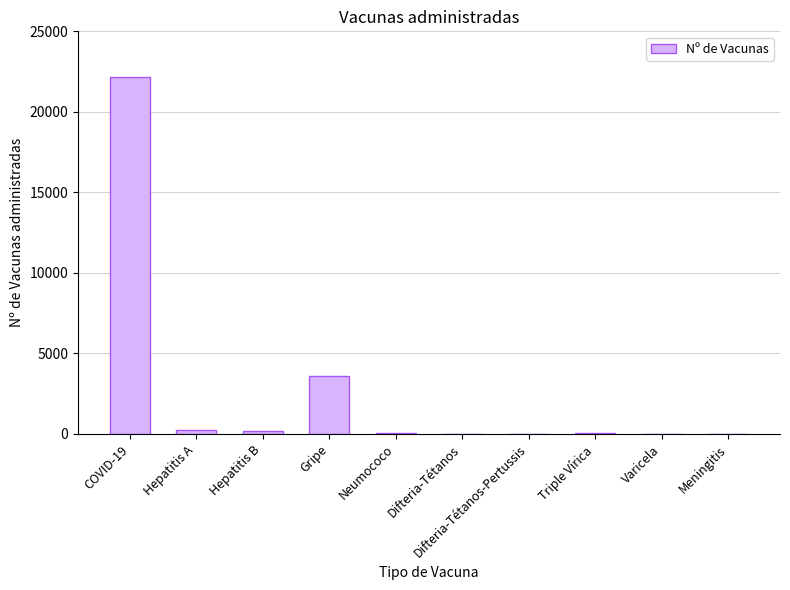

What is the greatest value displayed?

22166